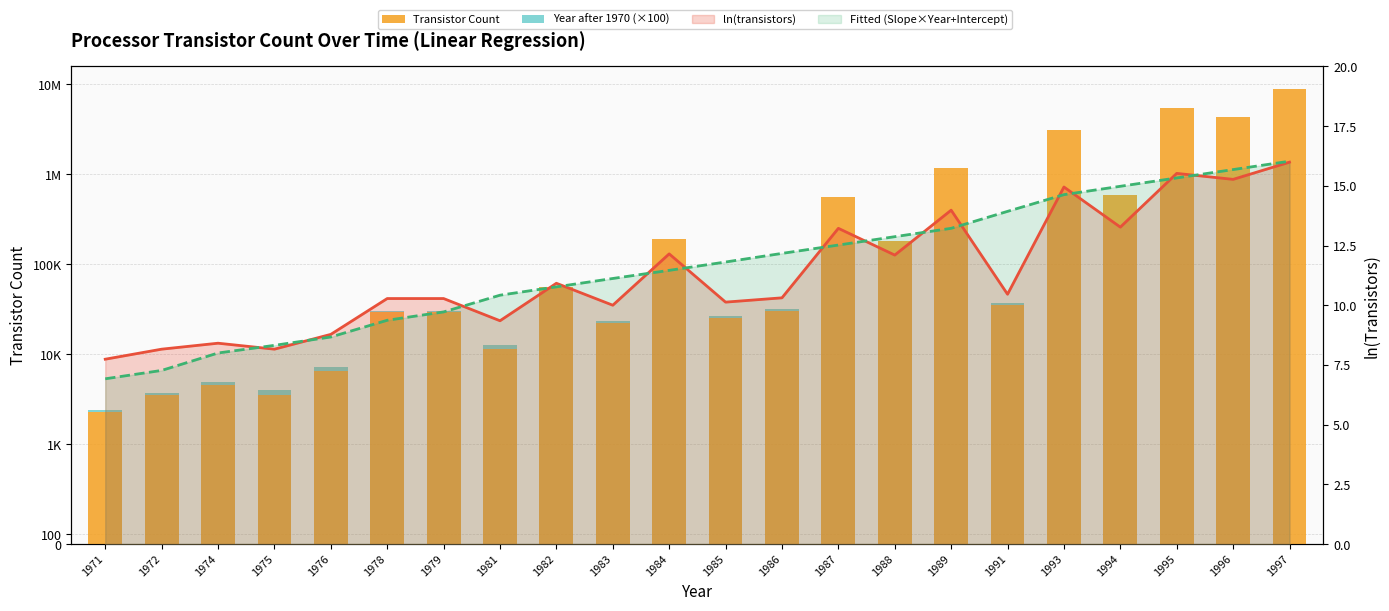

How many data points in Year after 1970 (×100) are above 1500?

10